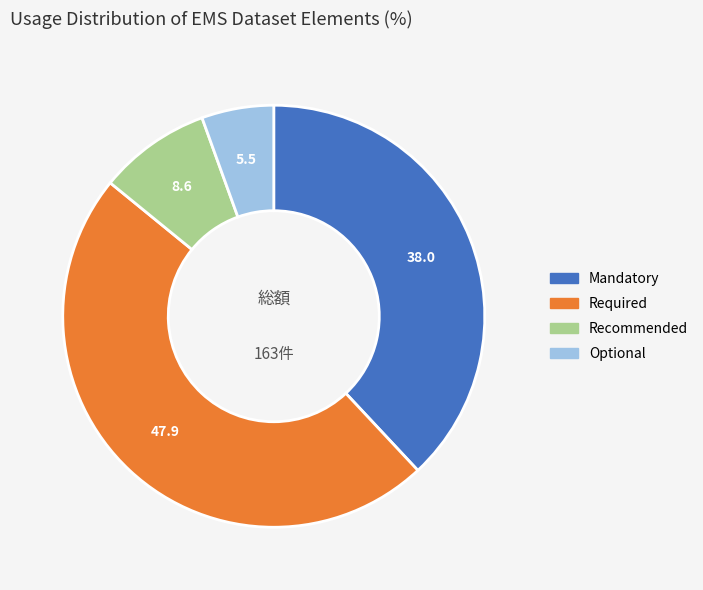

Is the sum of Optional and Mandatory greater than half?

No